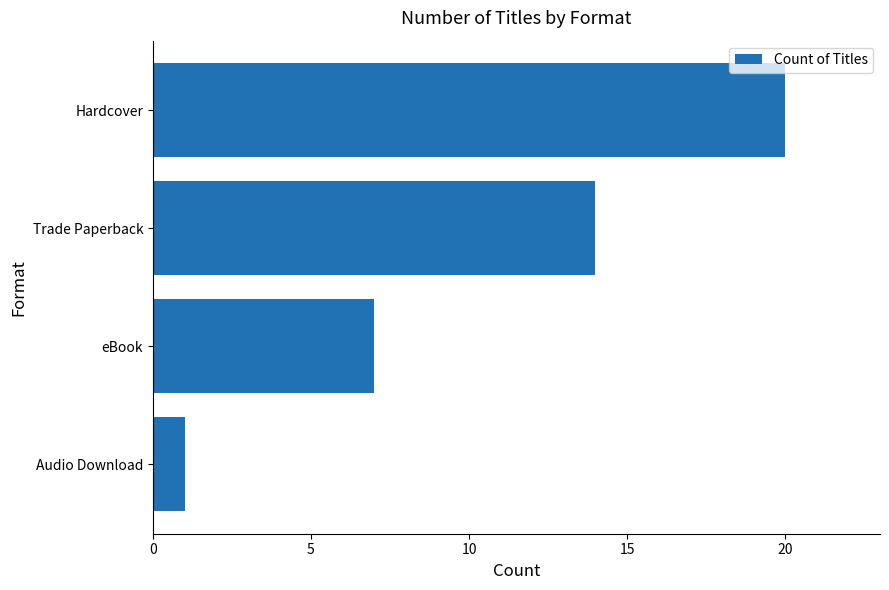

How many data points are less than 14?

2